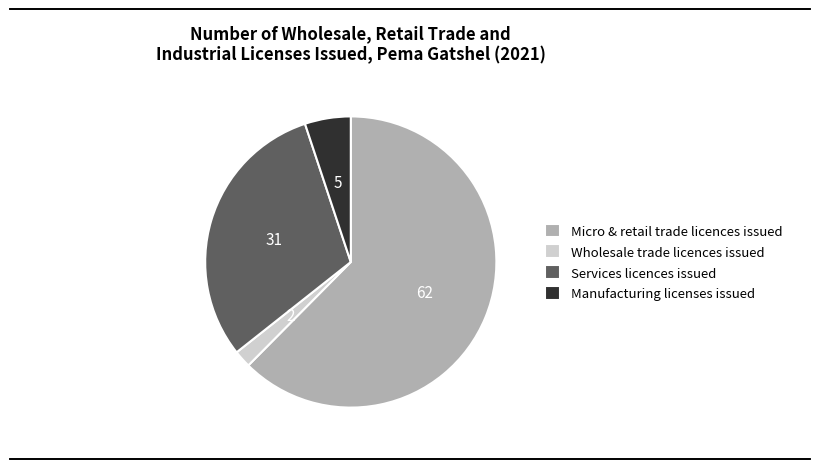

Do Micro & retail trade licences issued and Wholesale trade licences issued together represent more than half of the pie?

Yes